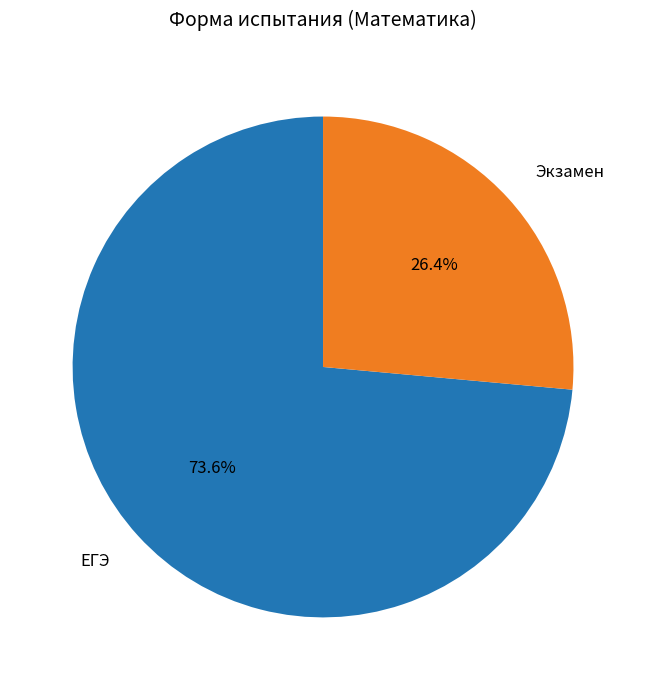

Is there any slice that represents more than half of the pie?

Yes